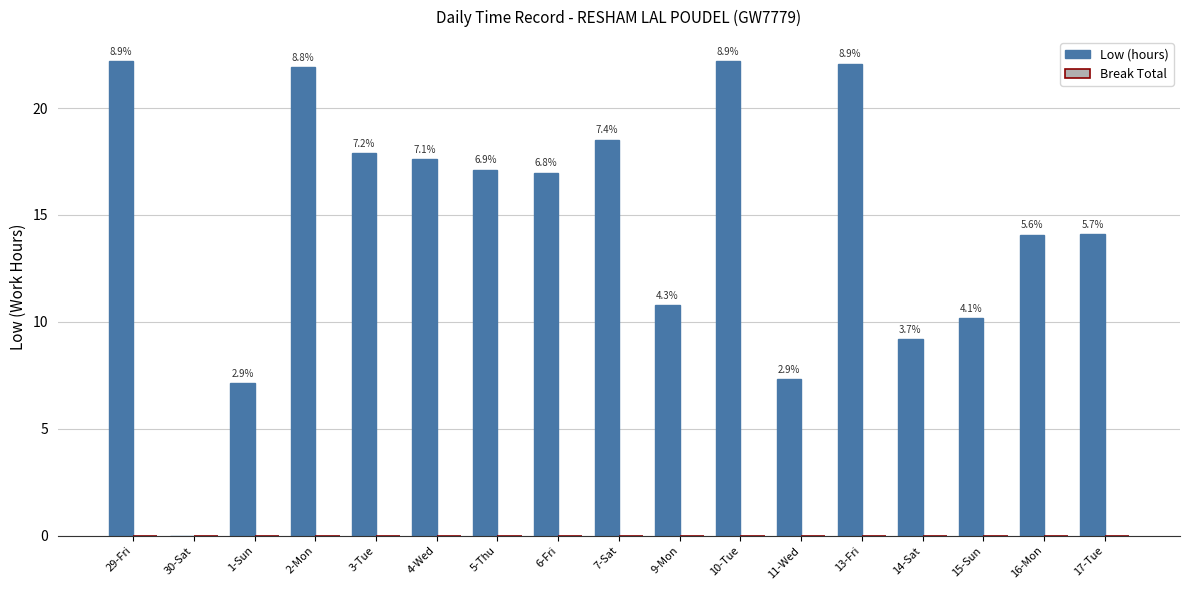

Are the bars horizontal?

No